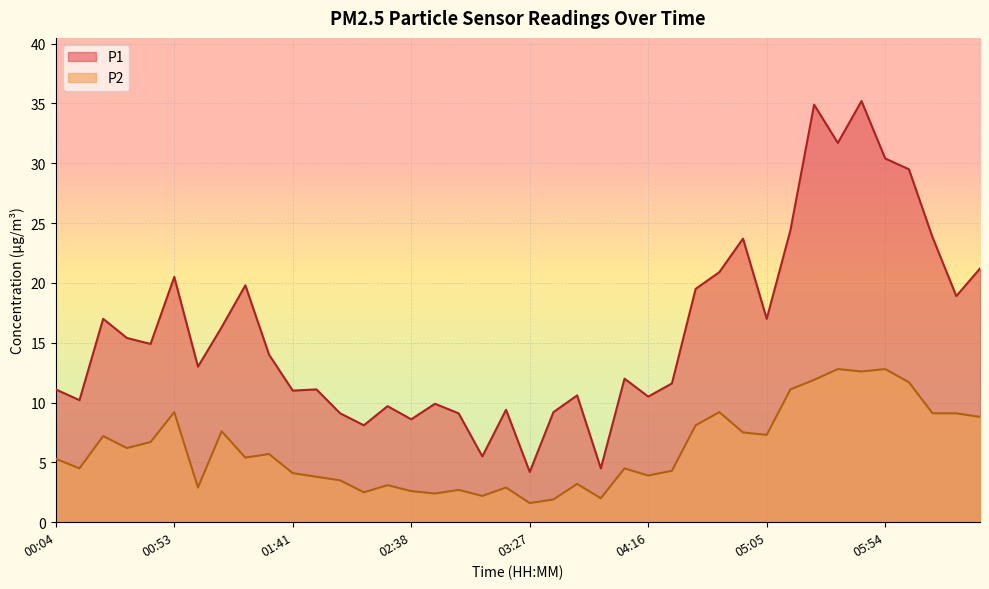

What is the difference between the P2 values at 06:33 and 06:13?

0.3